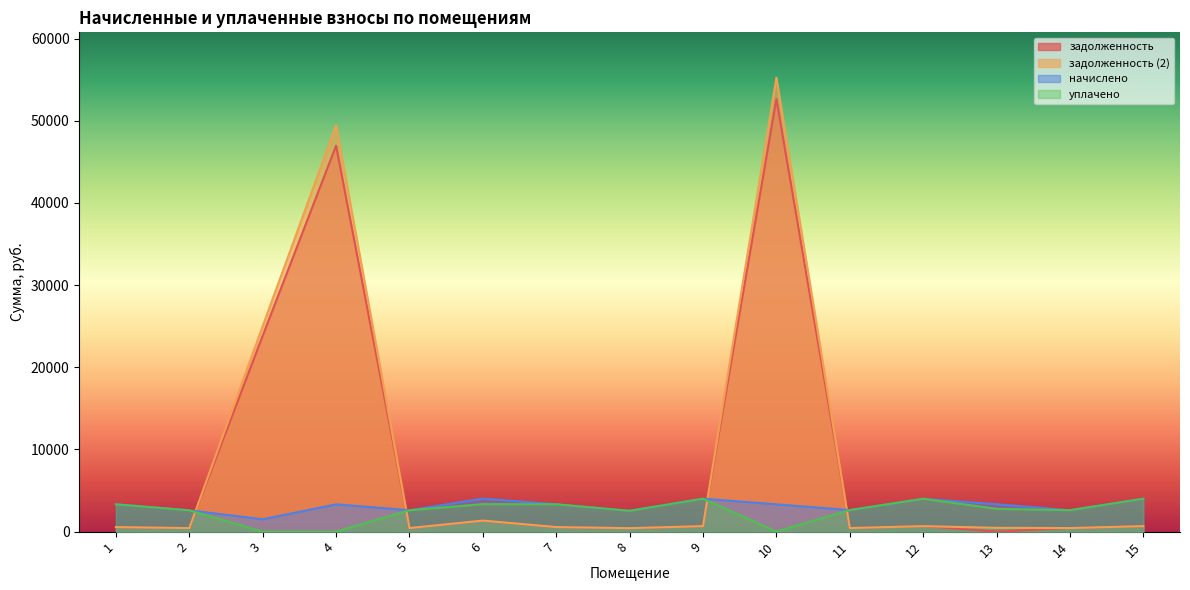

List the labels in order of начислено value, largest first.

6, 9, 15, 12, 13, 7, 1, 4, 10, 11, 14, 5, 2, 8, 3